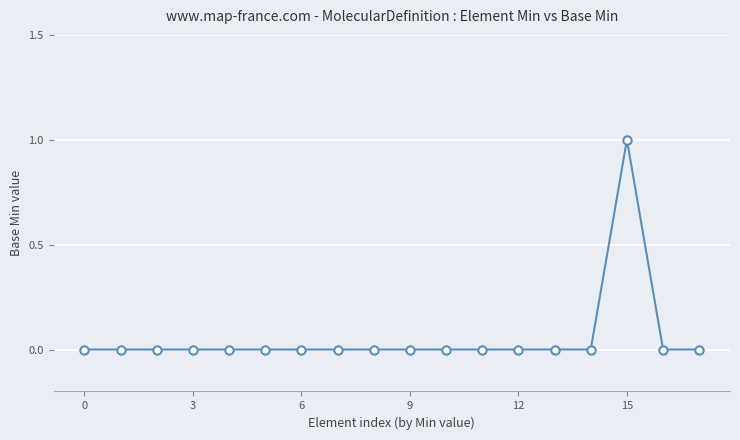

True or false: the data has more than 0 interior local peaks.

True